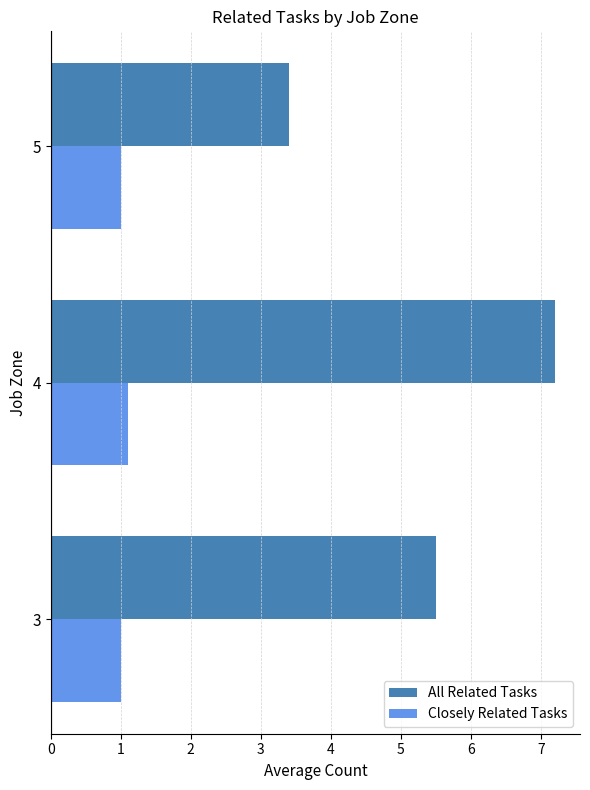

What is the smallest value displayed?

1.0